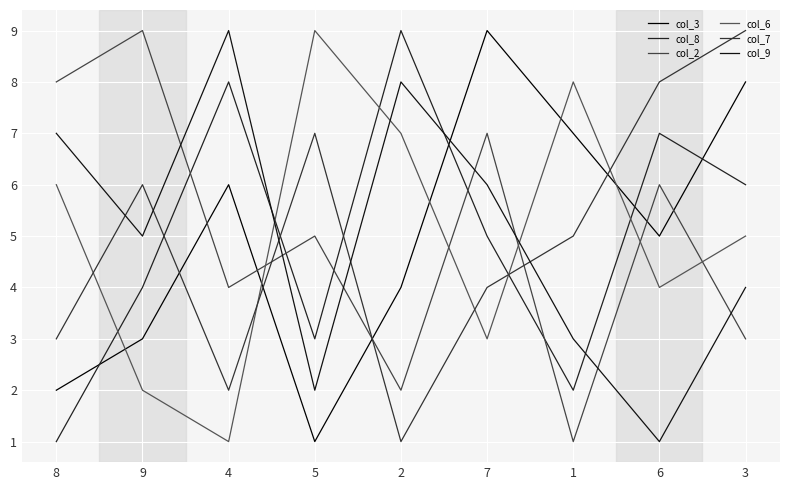

What is the value of the col_7 point at the 2nd from the left?

6